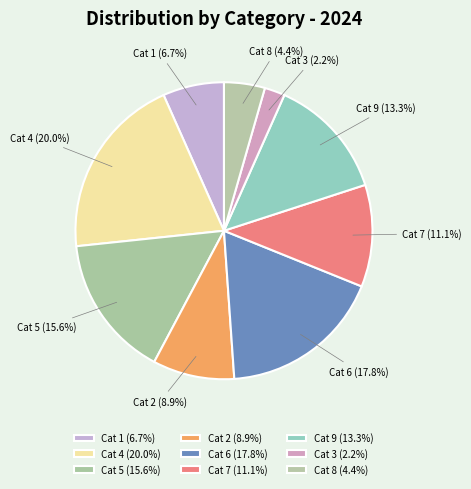

Which has a higher value, Cat 1 (6.7%) or Cat 5 (15.6%)?

Cat 5 (15.6%)